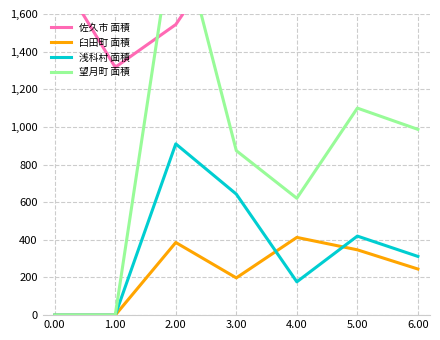

The value of 臼田町 面積 at 4.00 is 413. True or false?

True